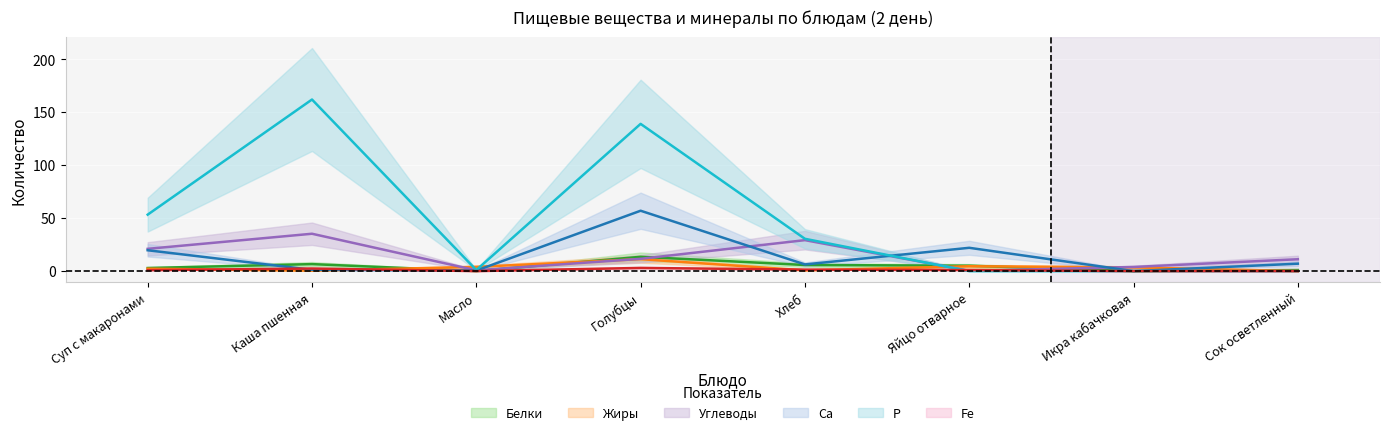

Which series has the widest spread of values?

Р